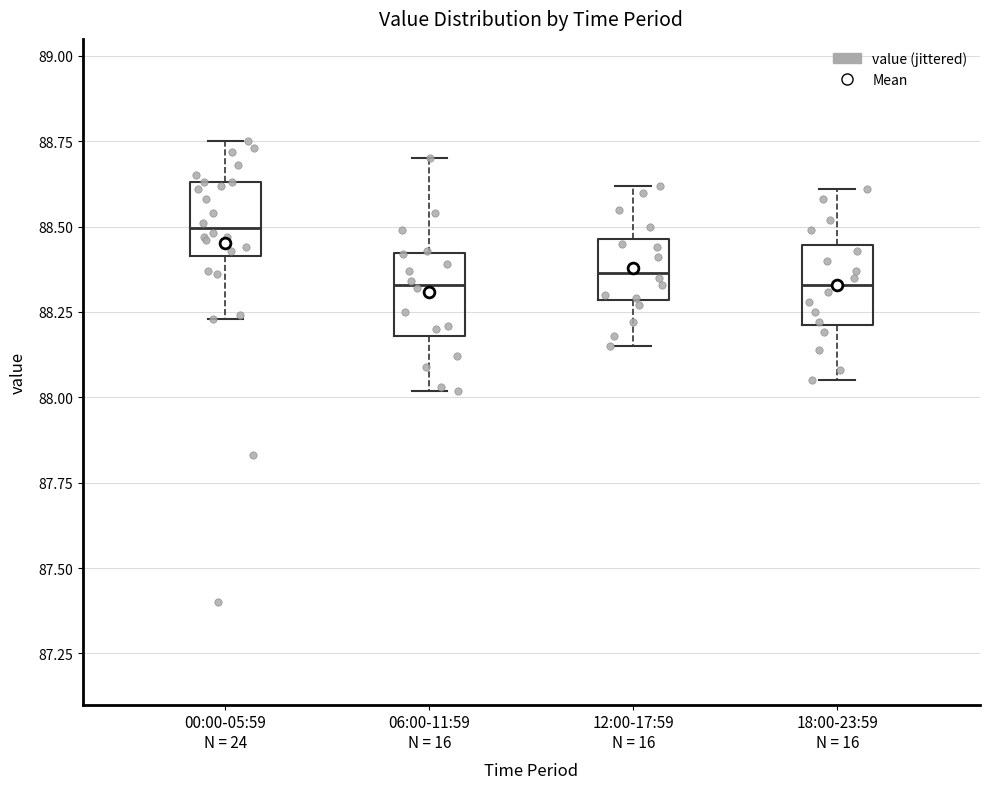

Reading left to right, read every box against the y-axis: the position of its median line, the range the box covers, and the ends of its whiskers. The values are not printed on the chart, so give them approximately, as read against the axis.

00:00-05:59 N = 24: median 88.50, box 88.40 to 88.65, whiskers 88.25 to 88.75
06:00-11:59 N = 16: median 88.35, box 88.20 to 88.40, whiskers 88.00 to 88.70
12:00-17:59 N = 16: median 88.35, box 88.30 to 88.45, whiskers 88.15 to 88.60
18:00-23:59 N = 16: median 88.35, box 88.20 to 88.45, whiskers 88.05 to 88.60